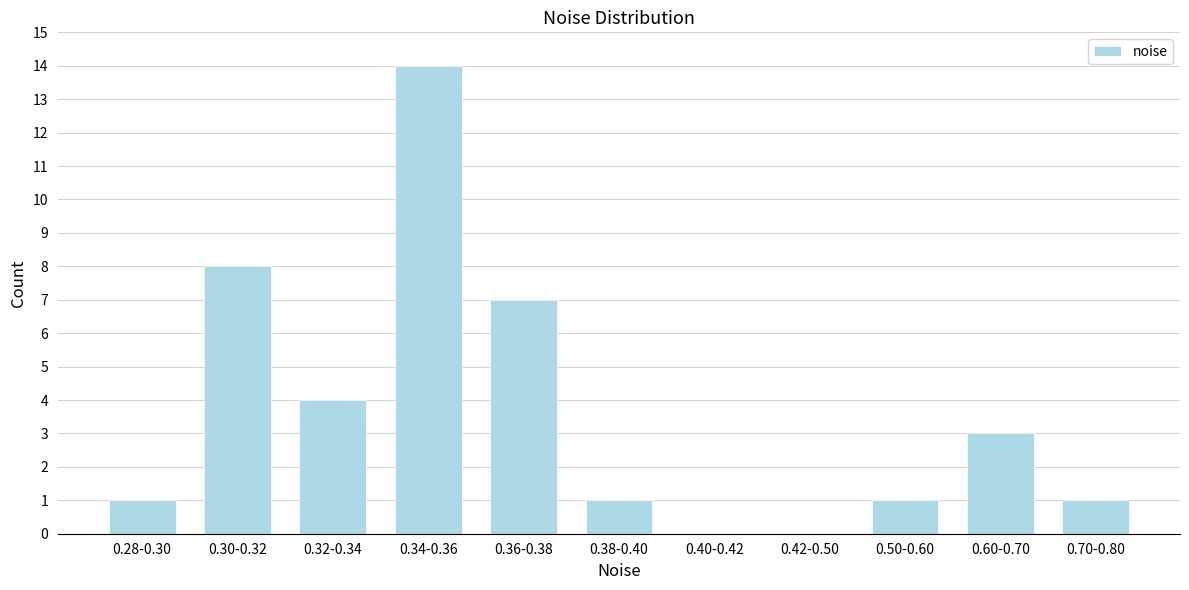

Reading left to right, list all the values displayed in this chart.

0.28-0.30=1	0.30-0.32=8	0.32-0.34=4	0.34-0.36=14	0.36-0.38=7	0.38-0.40=1	0.40-0.42=0	0.42-0.50=0	0.50-0.60=1	0.60-0.70=3	0.70-0.80=1